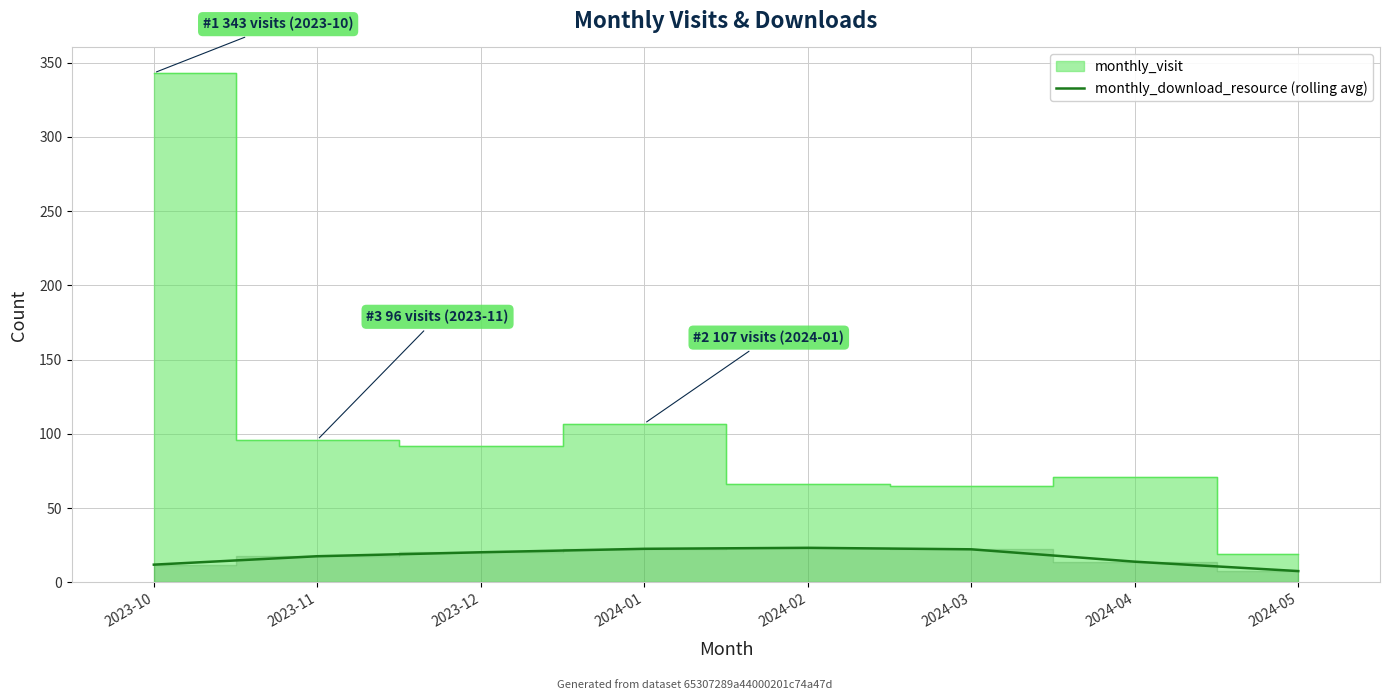

What is the highest value of the monthly_download_resource (rolling avg) series?

23.3